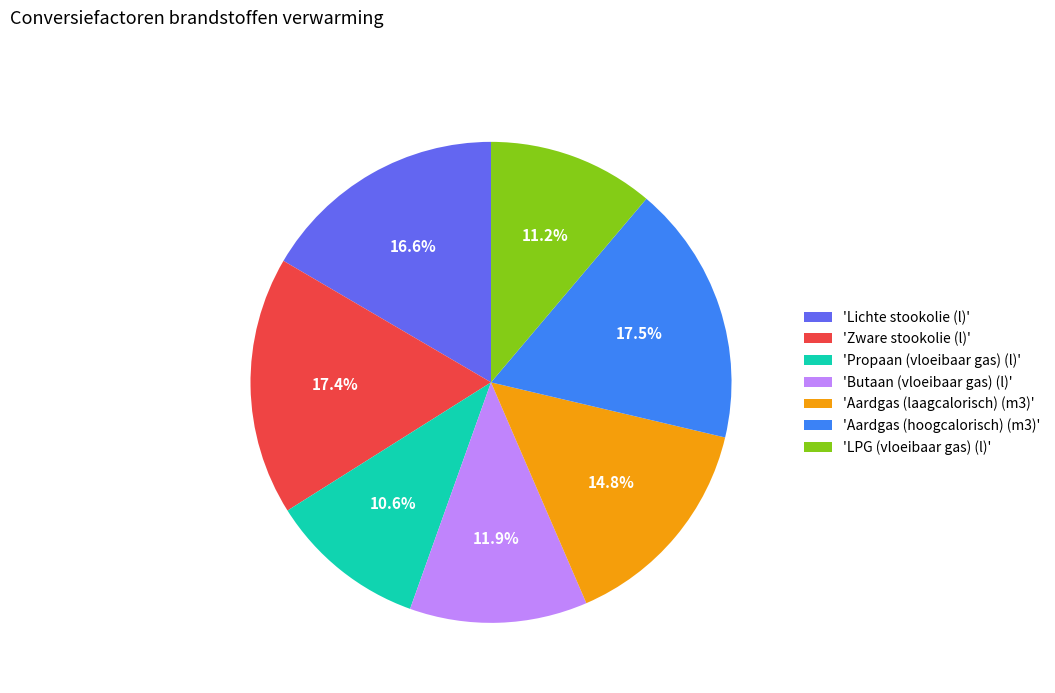

To the nearest percent, what is the difference between the largest and smallest slice percentages?

7%